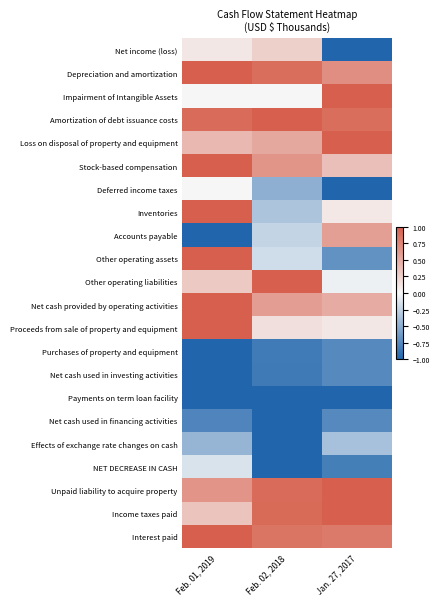

How many distinct data groups are displayed?

22